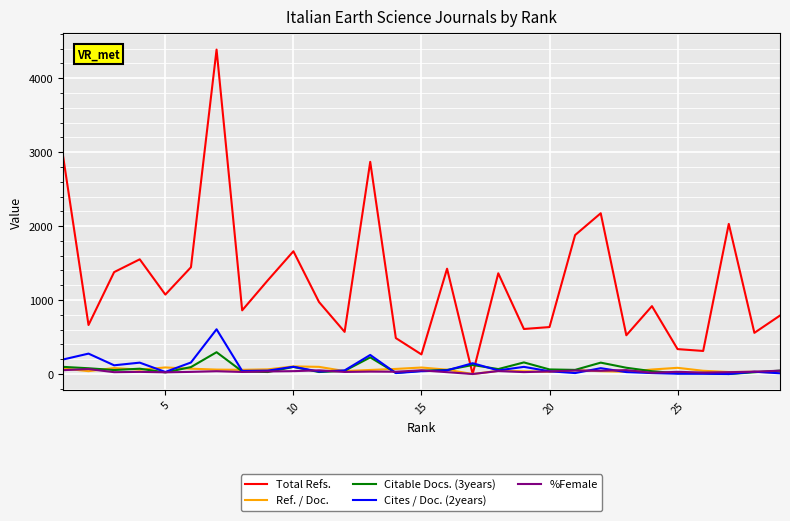

True or false: Cites / Doc. (2years) and Total Refs. cross at least once.

True